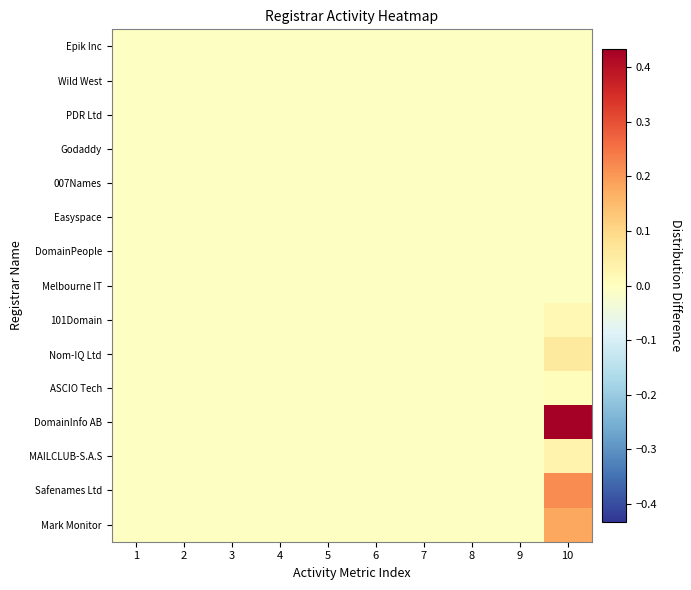

What is the greatest value displayed?

0.4